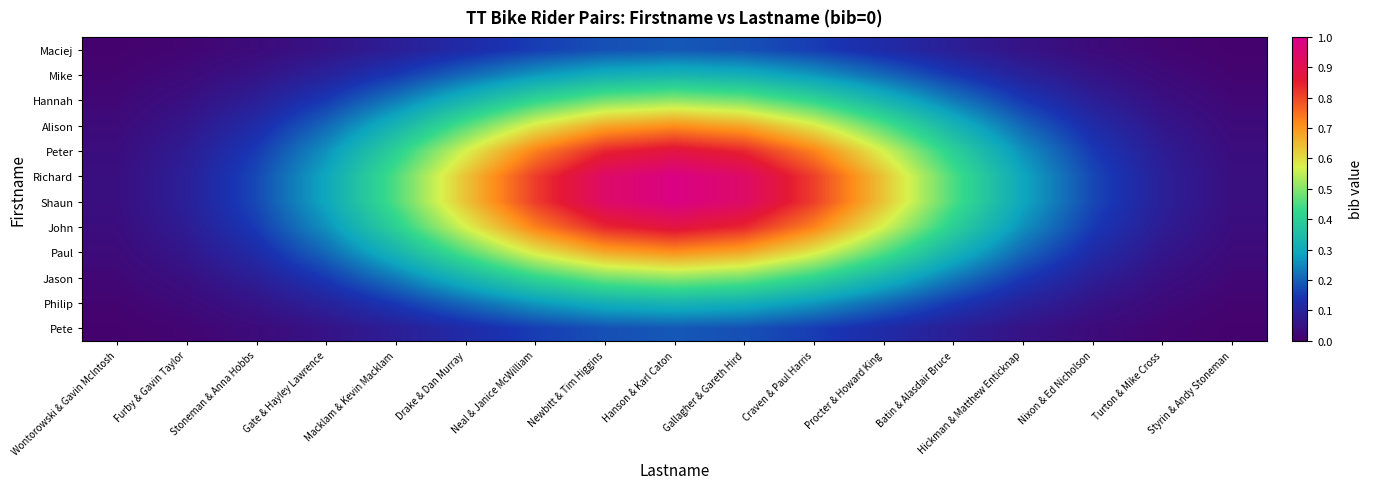

Which series changed the most between Newbitt & Tim Higgins and Nixon & Ed Nicholson?

Shaun